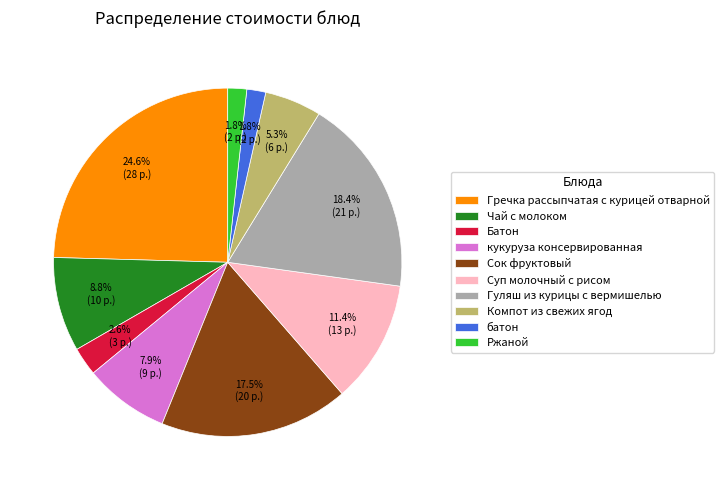

Approximately how many times larger is the value at Сок фруктовый compared to Компот из свежих ягод?

3.3